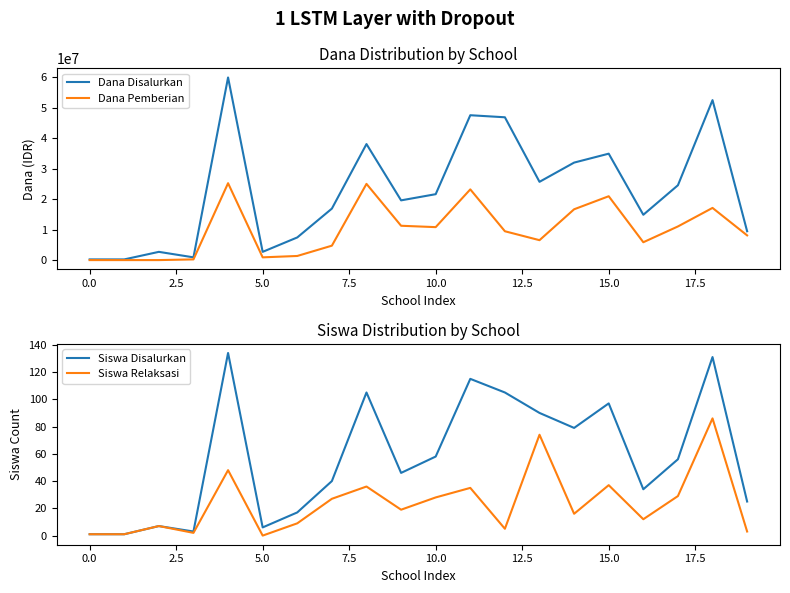

Reading left to right, what are all the values shown in this chart?

Dana Disalurkan: 225000	225000	2700000	900000	59850000	2700000	7425000	16875000	38025000	19575000	21600000	47475000	46800000	25650000	31950000	34875000	14850000	24525000	52425000	9450000
Dana Pemberian: 0	0	0	225000	25200000	900000	1350000	4725000	24975000	11250000	10800000	23175000	9450000	6525000	16650000	20925000	5850000	11025000	17100000	8100000
Siswa Disalurkan: 1	1	7	3	134	6	17	40	105	46	58	115	105	90	79	97	34	56	131	25
Siswa Relaksasi: 1	1	7	2	48	0	9	27	36	19	28	35	5	74	16	37	12	29	86	3